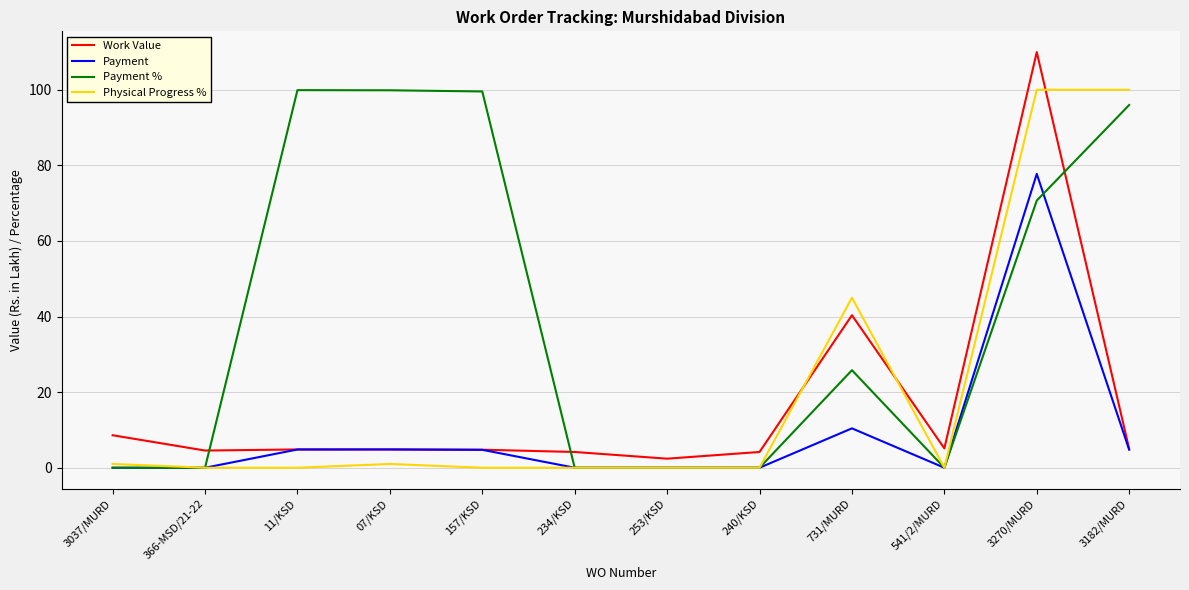

At which label does Payment reach its peak?

3270/MURD